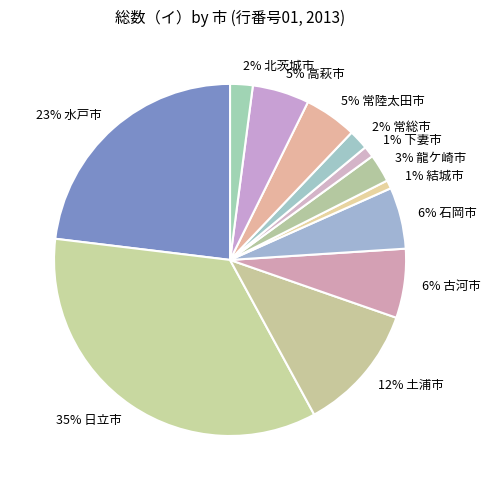

How many segments does this pie chart have?

12